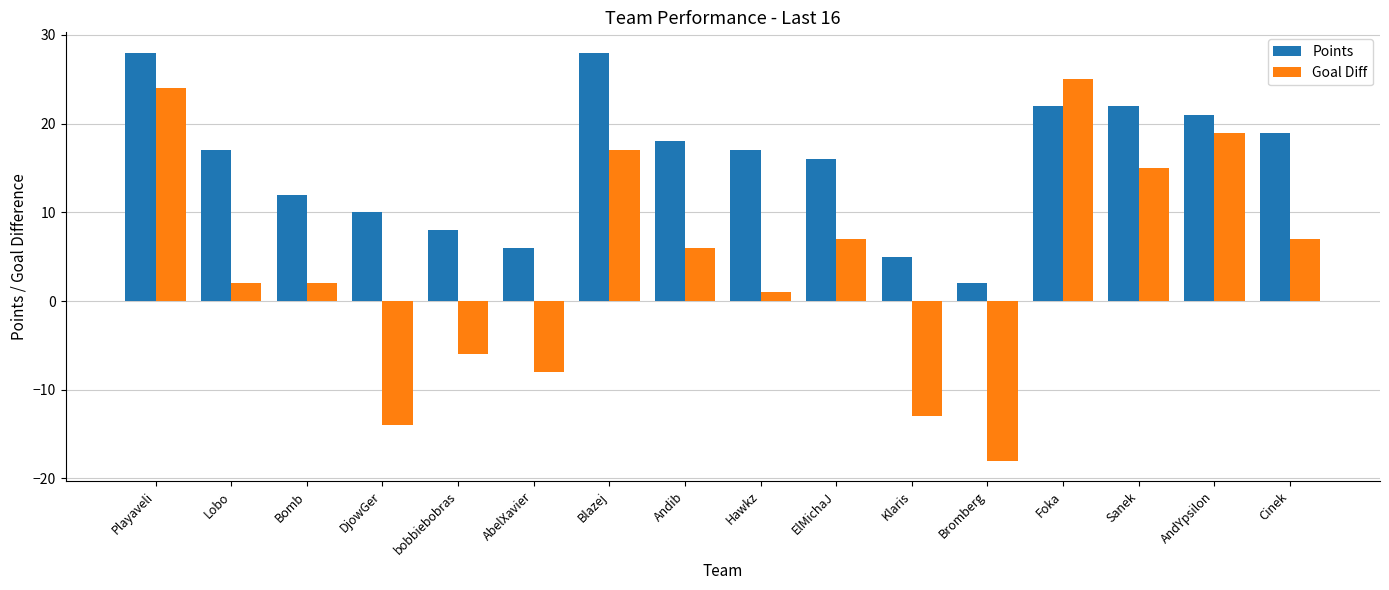

What is the sum of the Goal Diff values at Lobo and Cinek?

9